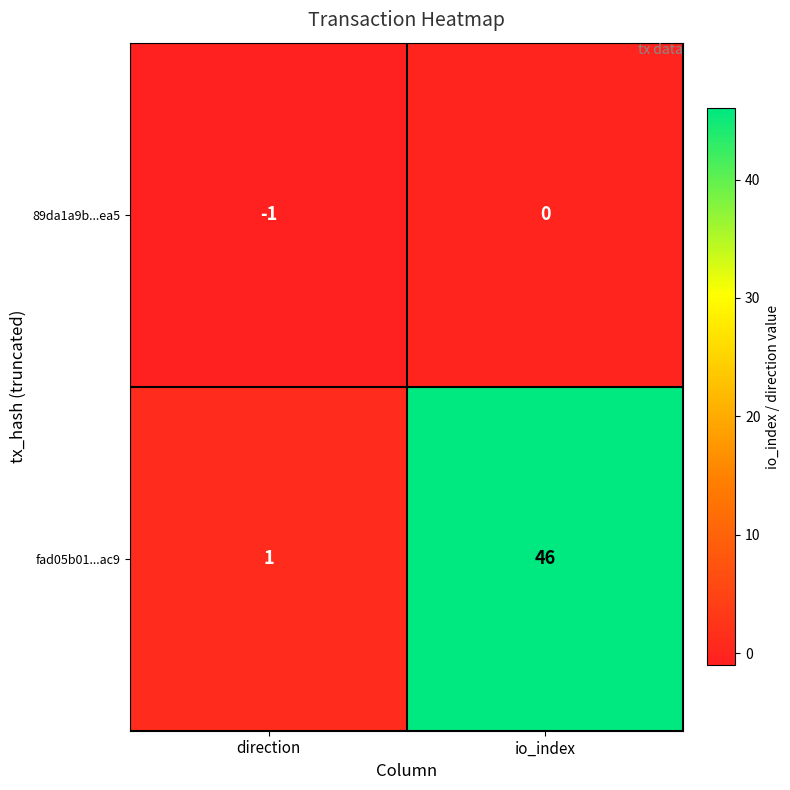

Reading right to left, list all the values displayed in this chart.

89da1a9b...ea5: 0	-1
fad05b01...ac9: 46	1